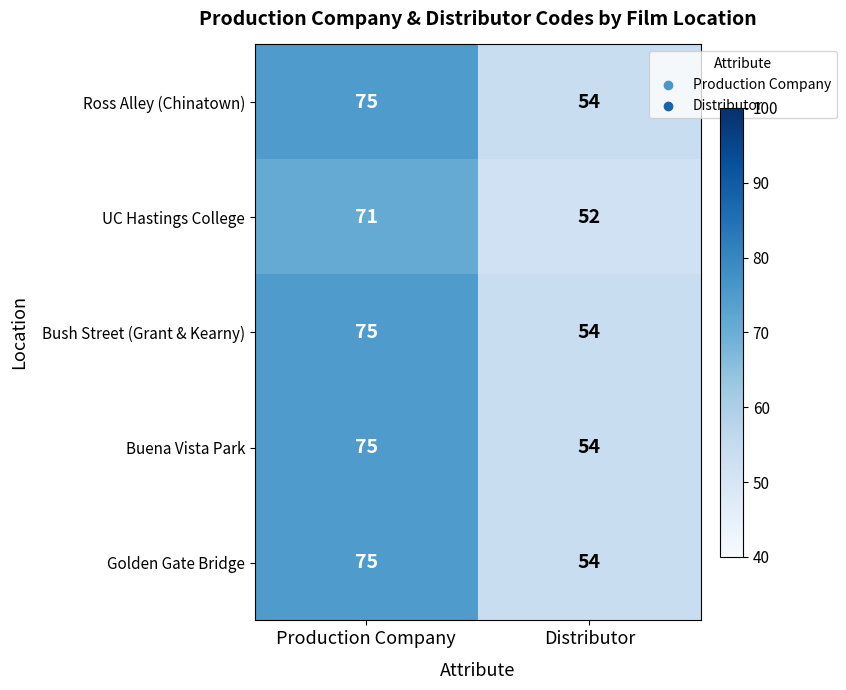

What is the difference between the Golden Gate Bridge values at Distributor and Production Company?

21